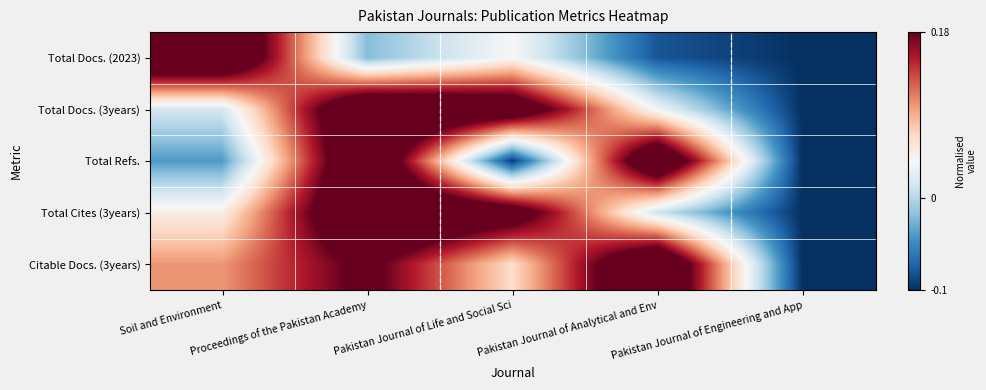

Which category has the highest value across all series?

Soil and Environment